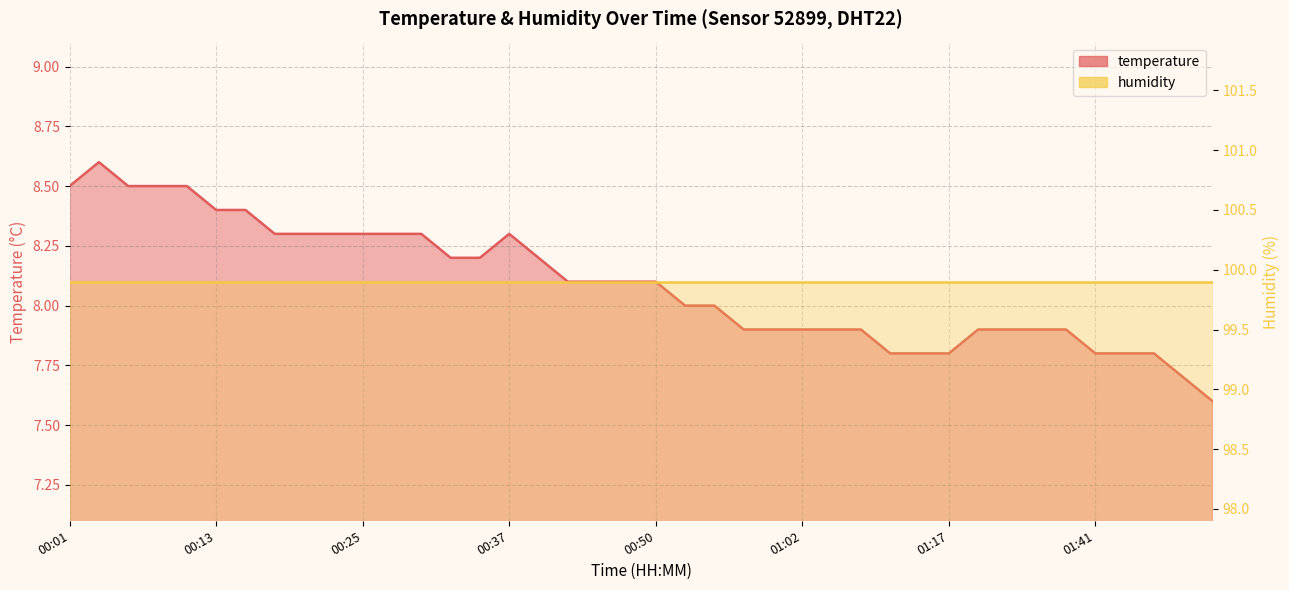

What value does the data have at 00:23?

8.3